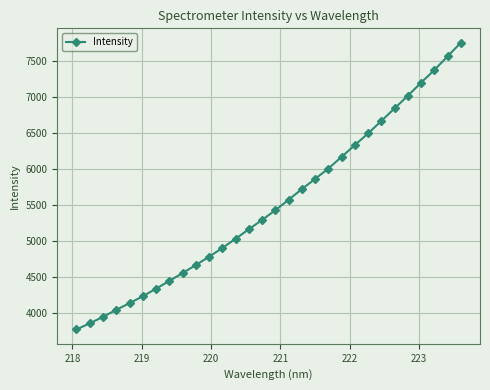

What is the value of the 15th point from the left?

5294.1